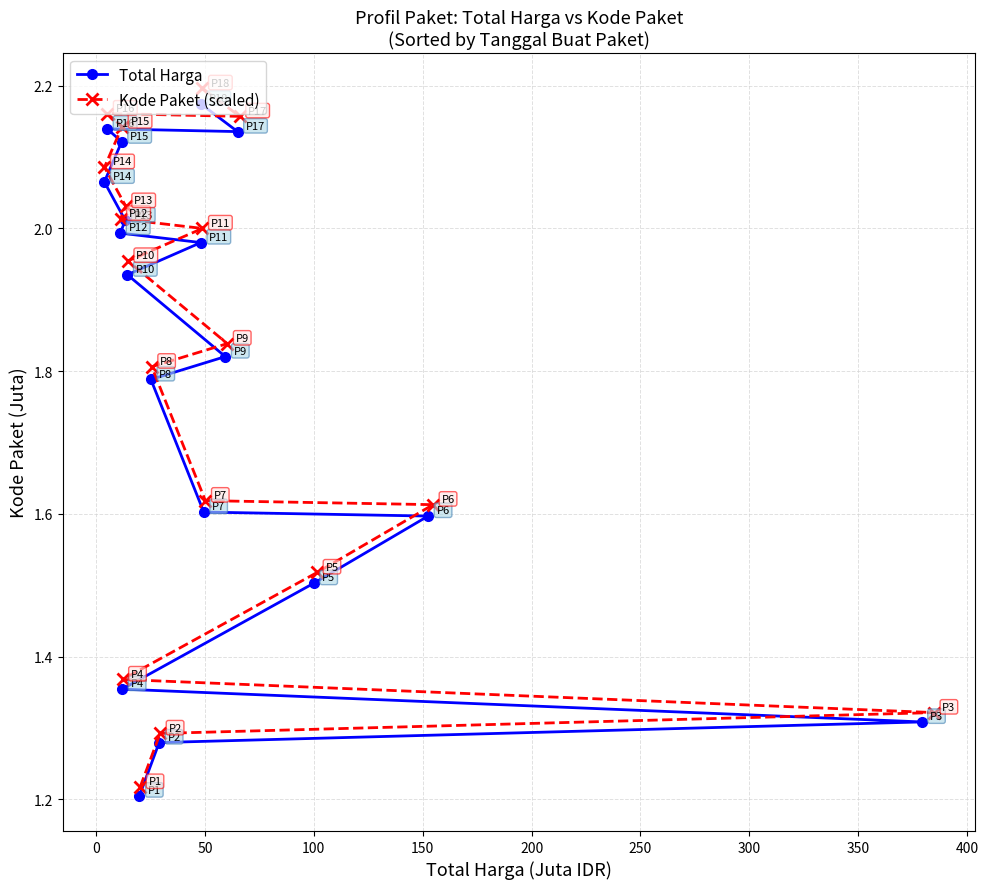

True or false: Kode Paket (scaled) and Total Harga intersect in this chart.

False